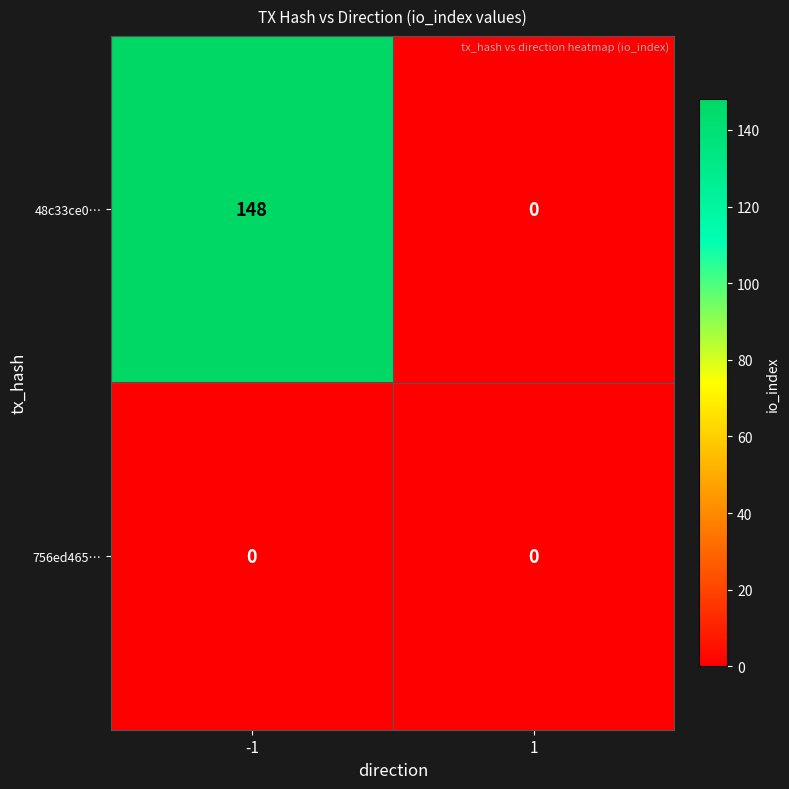

At how many categories does at least one series exceed 43?

1